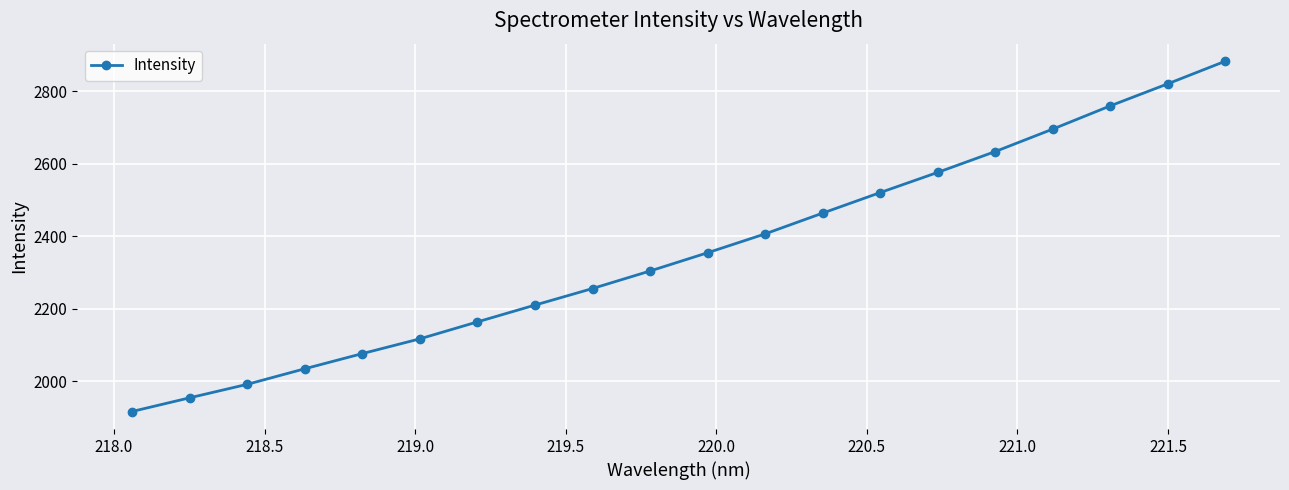

What is the difference between the maximum and second lowest values?

927.4